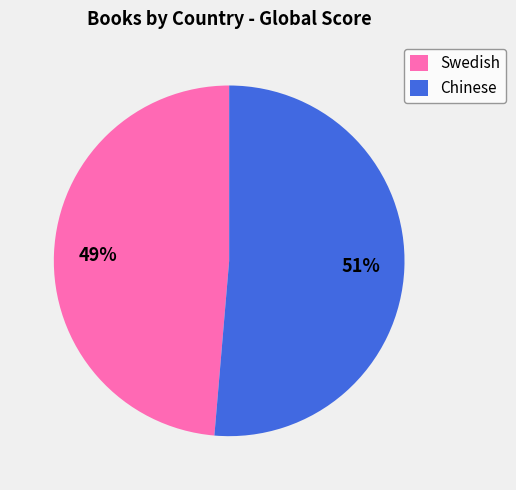

Which has a higher value, Chinese or Swedish?

Chinese